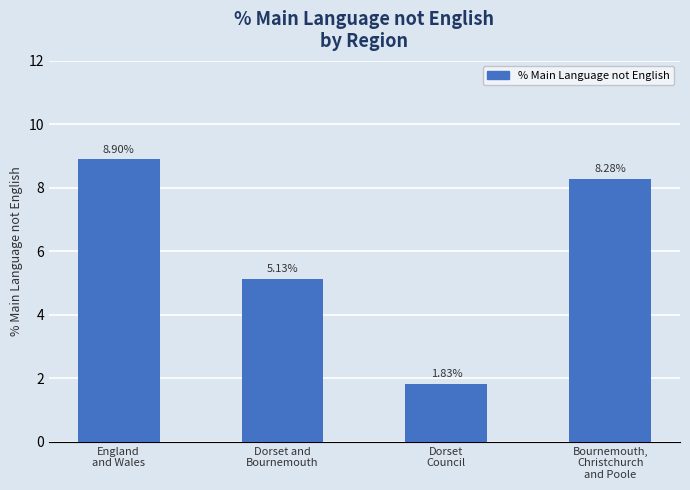

Which has a higher value, England
and Wales or Bournemouth,
Christchurch
and Poole?

England
and Wales